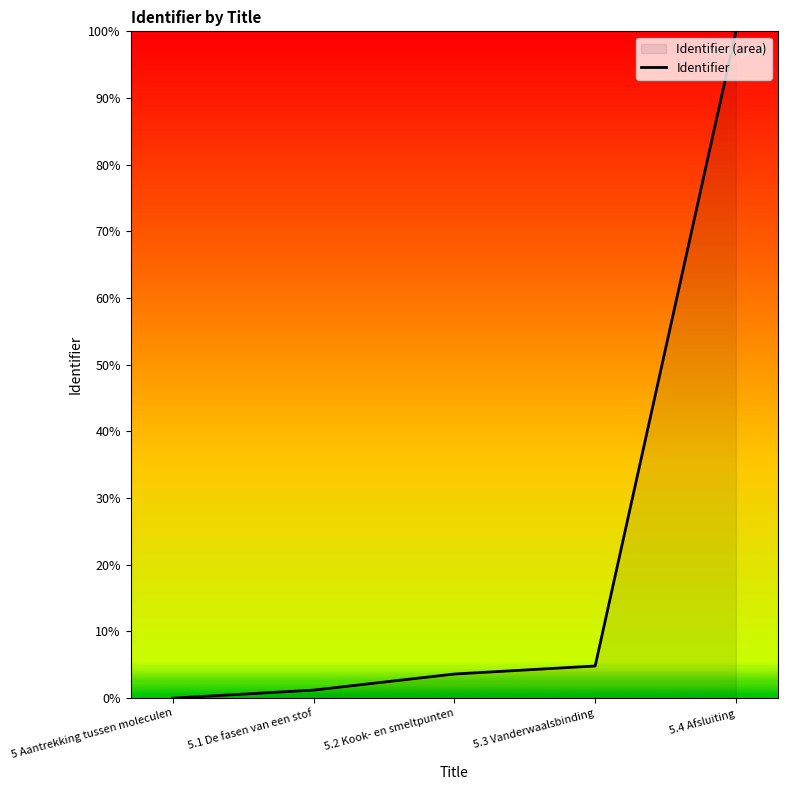

Reading left to right, transcribe all the data shown in this chart.

0.0	1.2	3.6	4.8	100.0